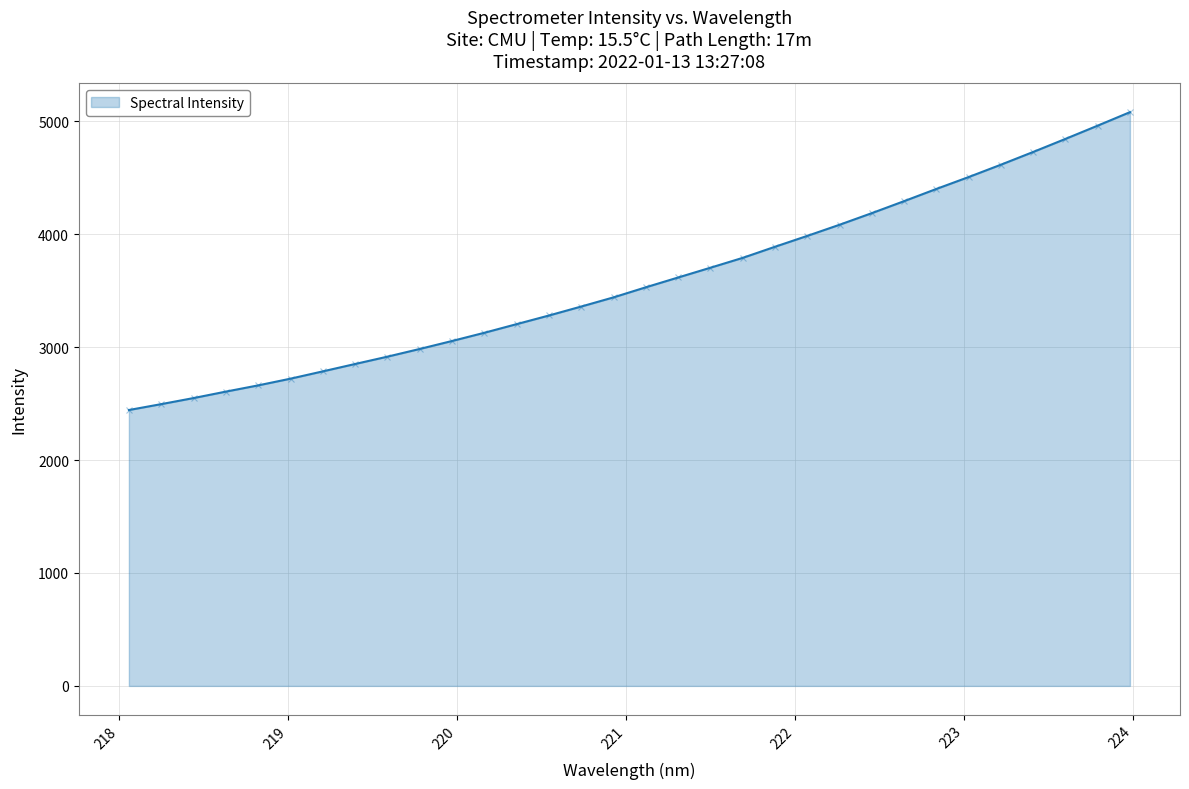

What is the greatest value displayed?

5080.8